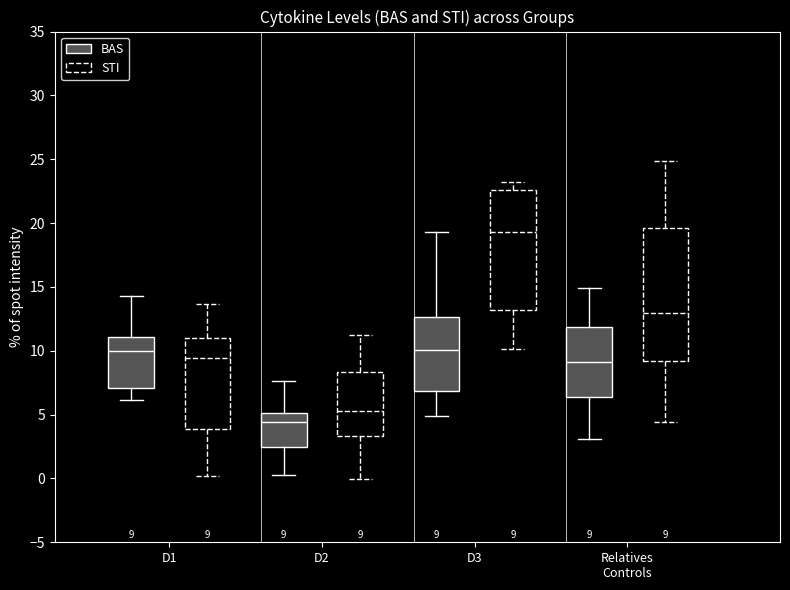

Which box has the lowest median line?

D2 (BAS)